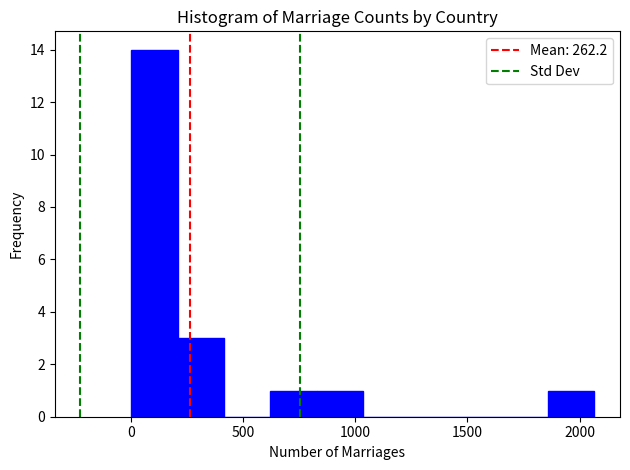

Reading left to right, list every bar in this chart as the range it spans on the x-axis followed by its height. Neither the bar edges nor the heights are printed on the chart, so give them approximately, as read against the axes.

0 to 200: 14
200 to 400: 3
400 to 600: 0
600 to 850: 1
850 to 1050: 1
1050 to 1250: 0
1250 to 1450: 0
1450 to 1650: 0
1650 to 1850: 0
1850 to 2050: 1